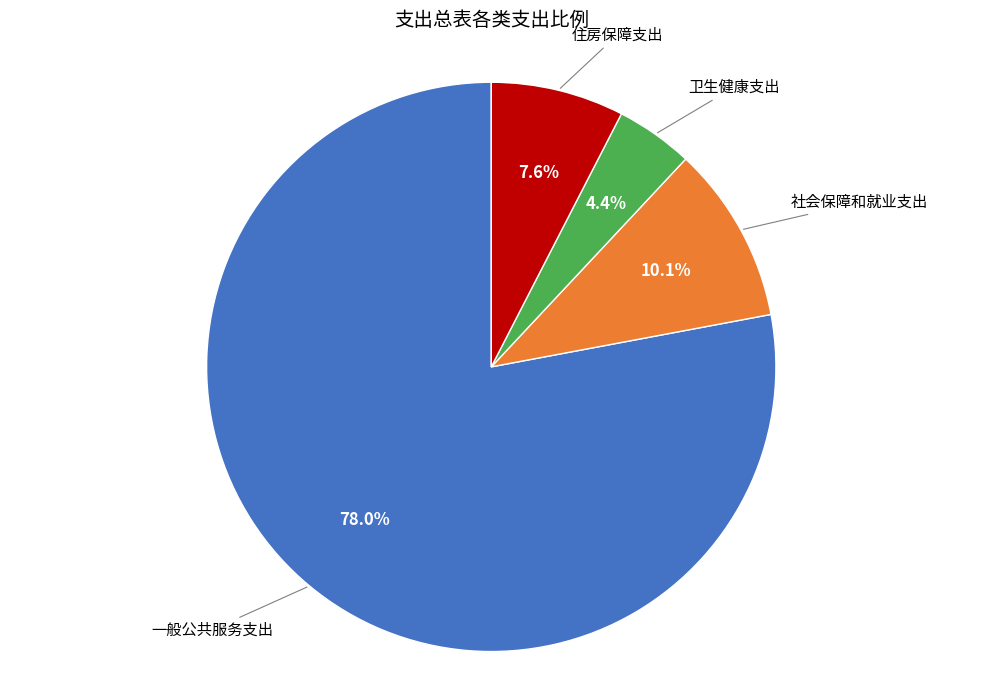

What percentage do 卫生健康支出 and 社会保障和就业支出 together represent?

14.5%